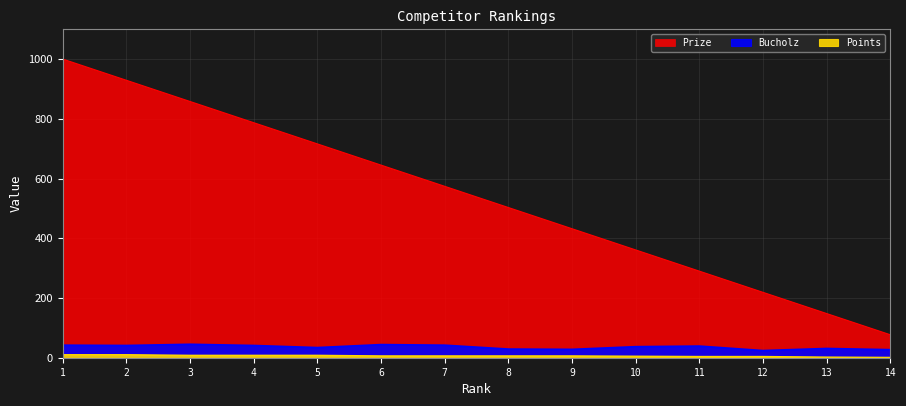

True or false: Bucholz has more than 1 points higher than both neighbors.

True